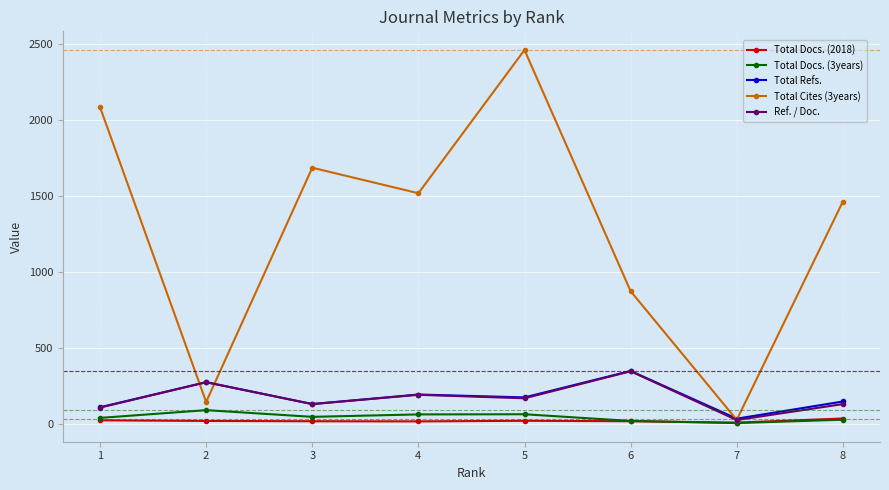

At which category is the sum across all series the highest?

5